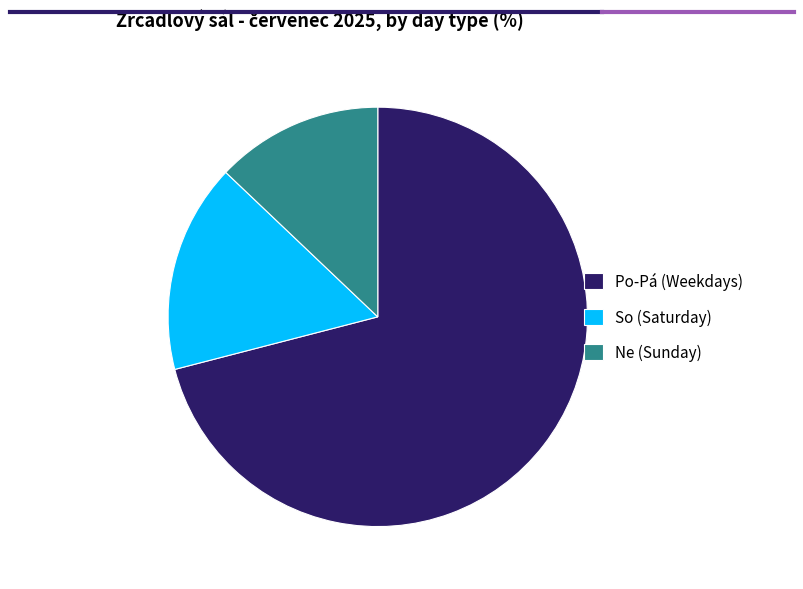

What is the ratio of the value at Ne (Sunday) to the value at So (Saturday)?

0.8